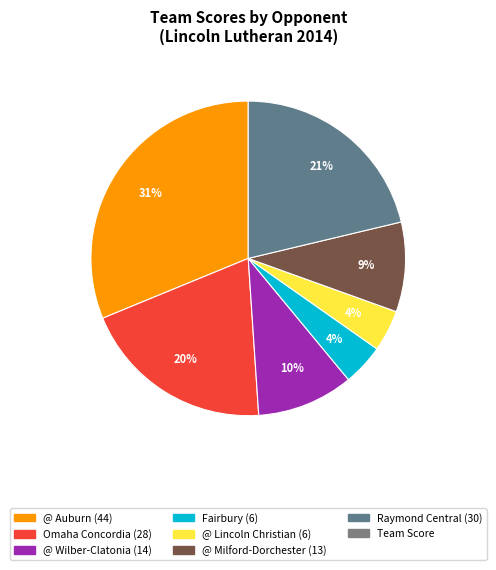

How many slices are in this pie chart?

7